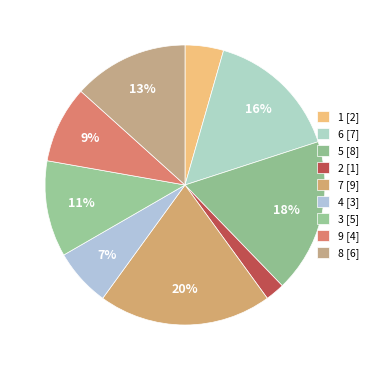

Count the number of slices in the pie.

9